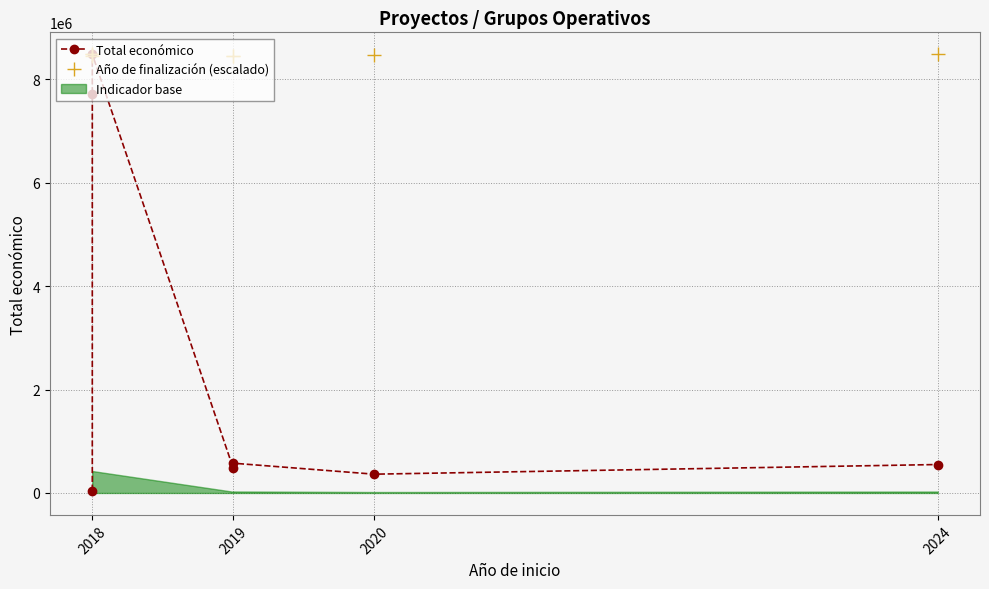

True or false: Año de finalización (escalado) and Total económico cross at least once.

False